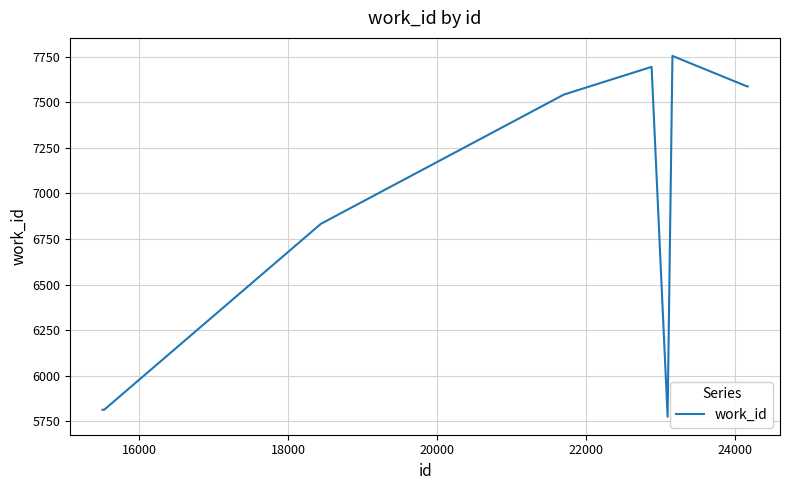

What is the minimum value shown in the chart?

5775